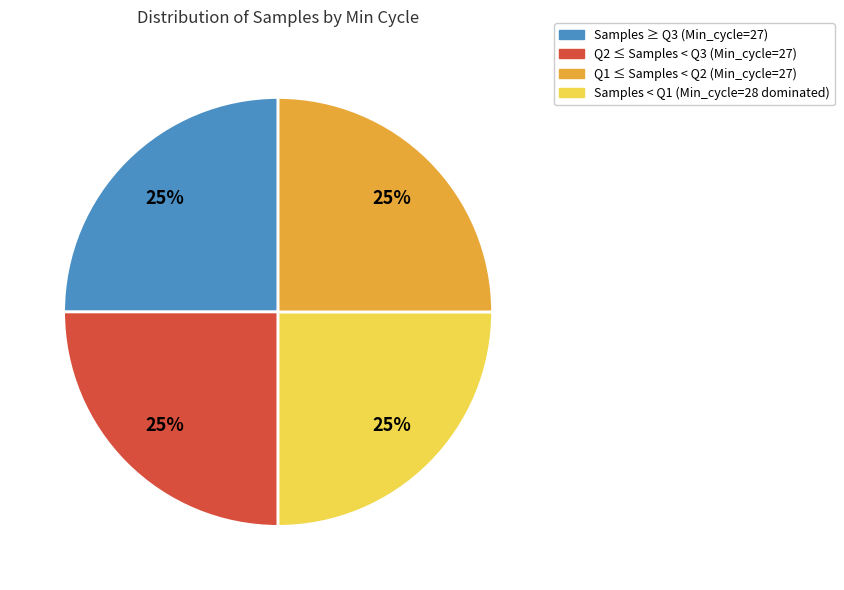

To the nearest percent, what is the average slice percentage?

25%